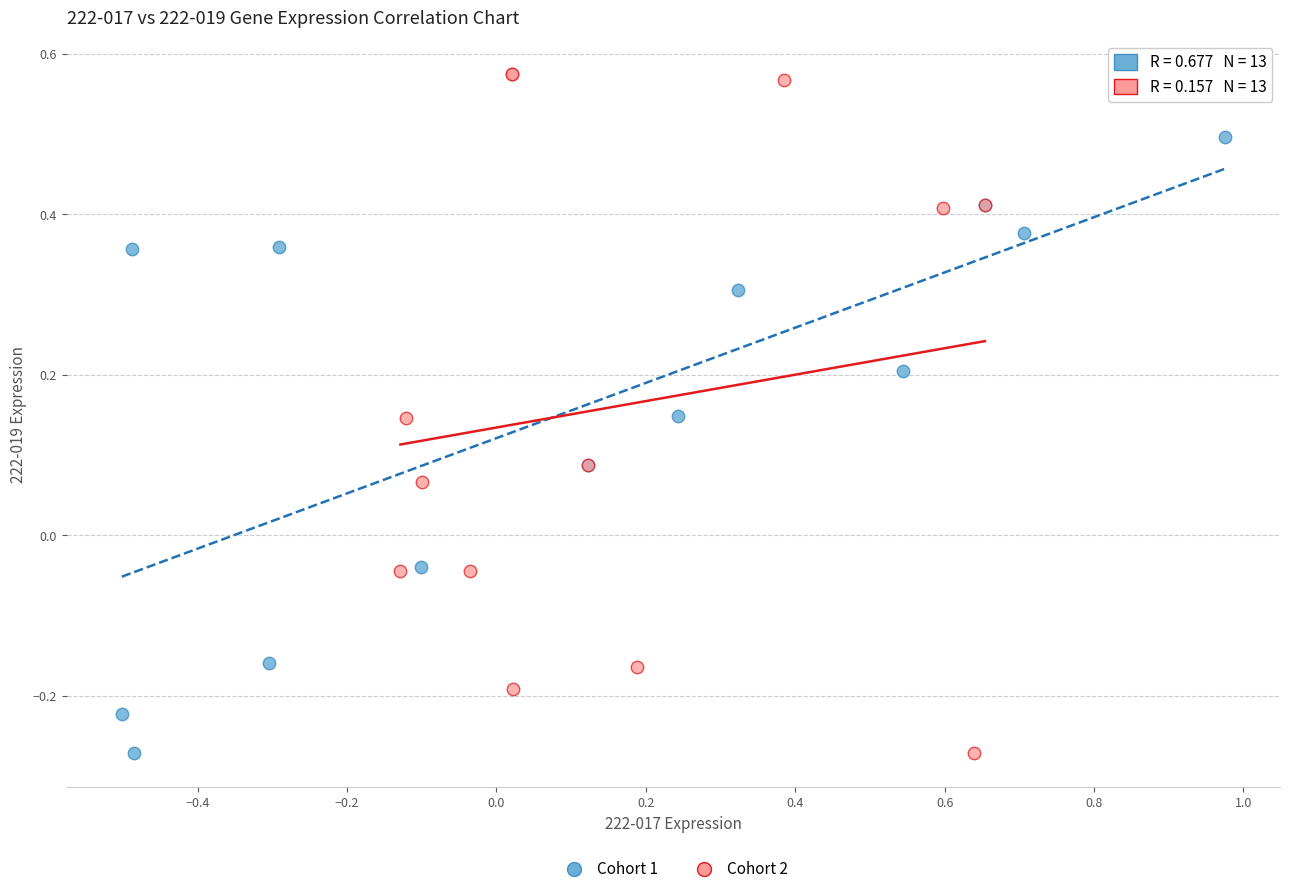

Which series has the largest Y range (max minus min)?

Cohort 2